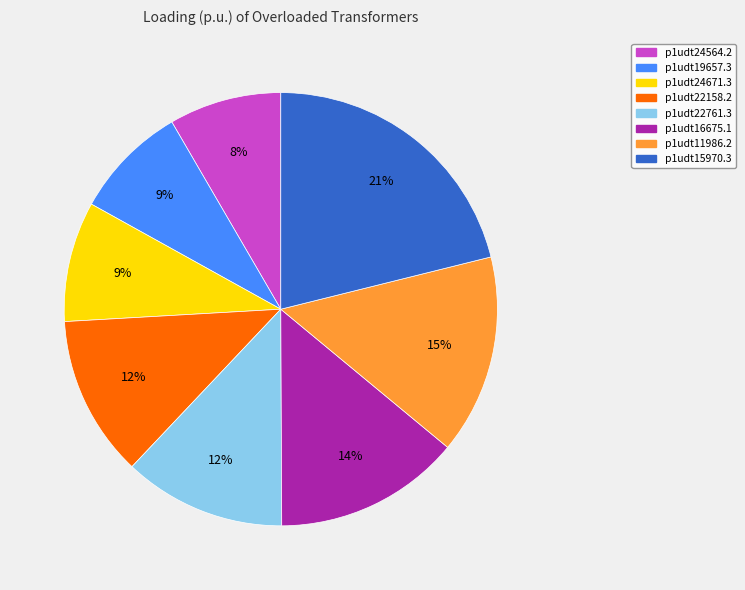

Is it true that p1udt15970.3 is 21% of the pie?

True